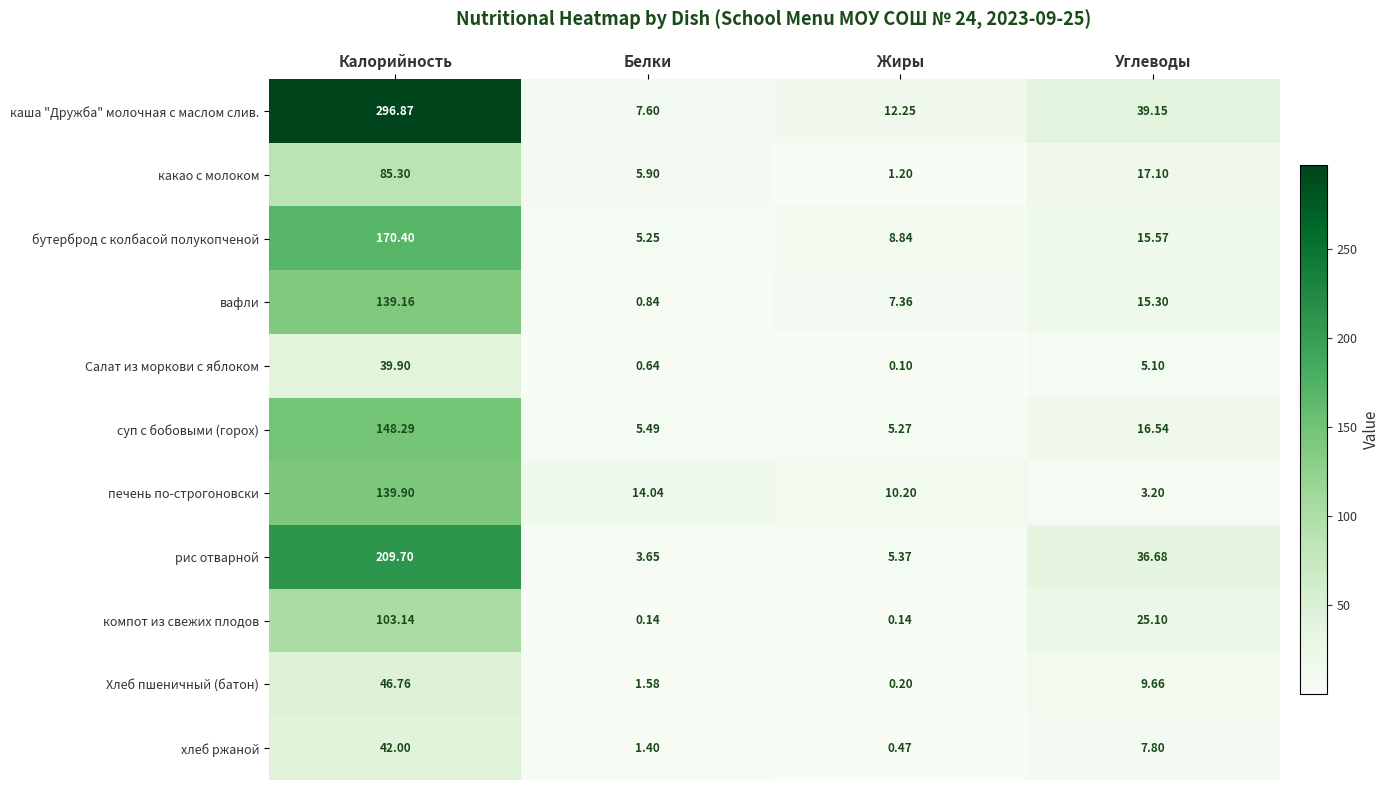

Which category has the highest value across all series?

Калорийность